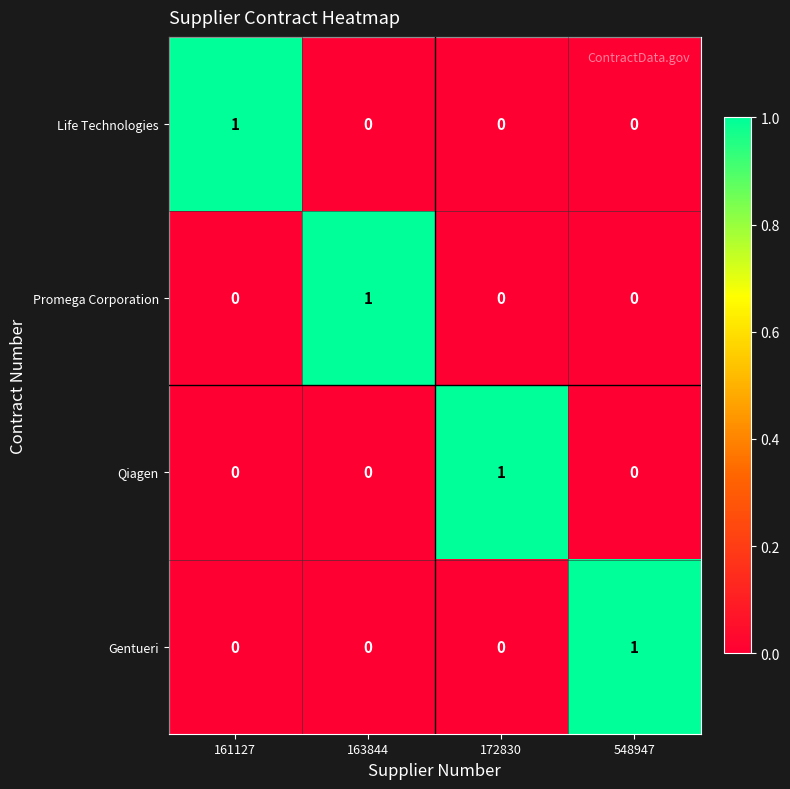

Count the Qiagen values in the range 0 to 1.

4